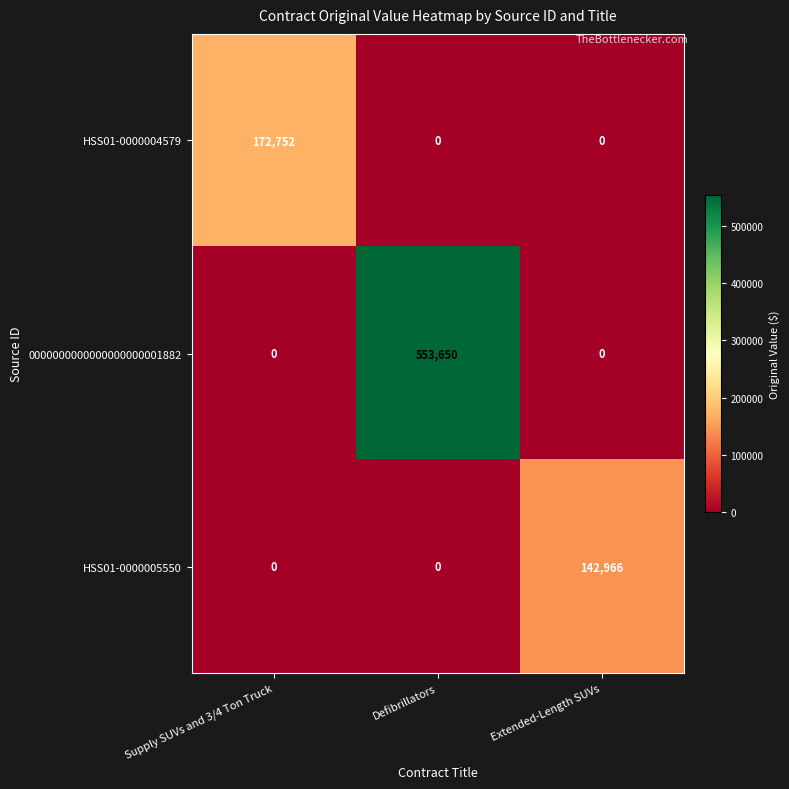

Which series has the largest total across all categories?

0000000000000000000001882